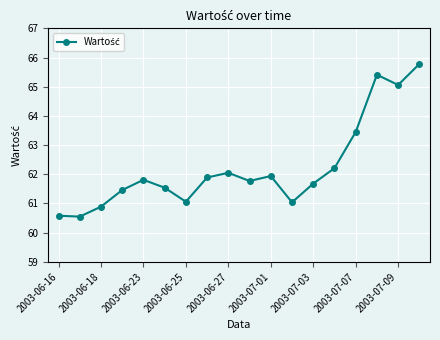

What is the value of the 12th point from the left?

61.0